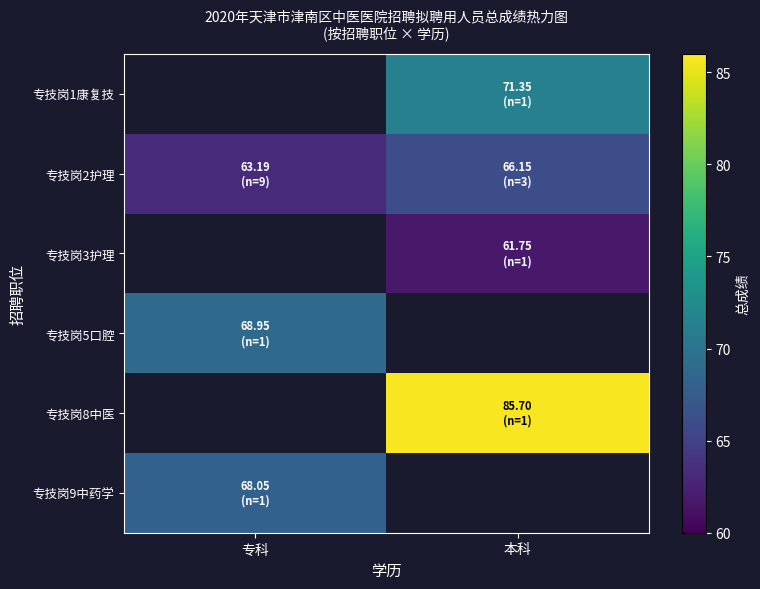

Which series has the largest range (max minus min)?

专技岗2护理